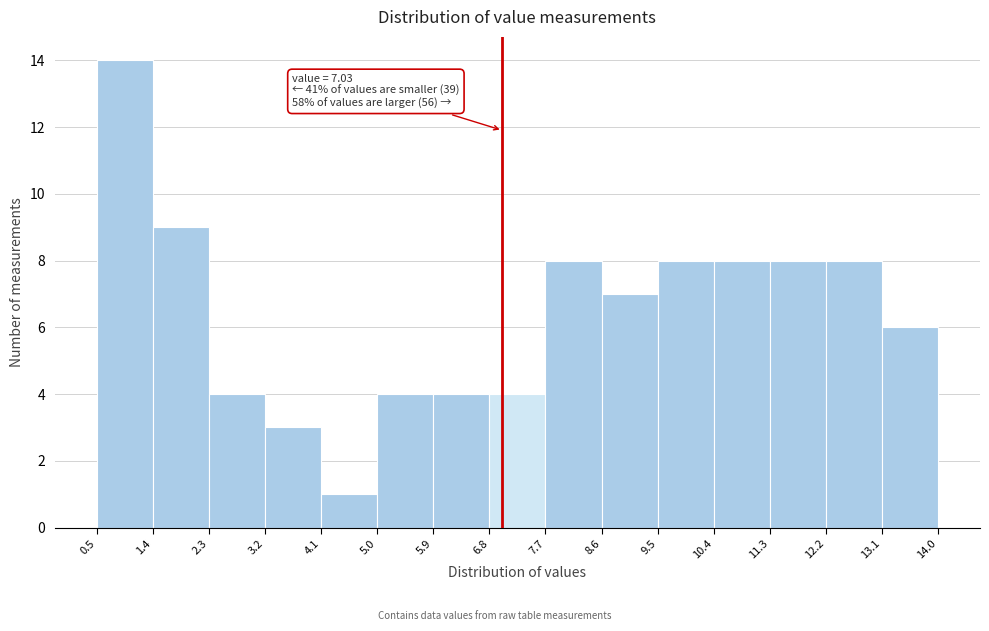

Over which range of the x-axis is the bar tallest?

0.5 to 1.4